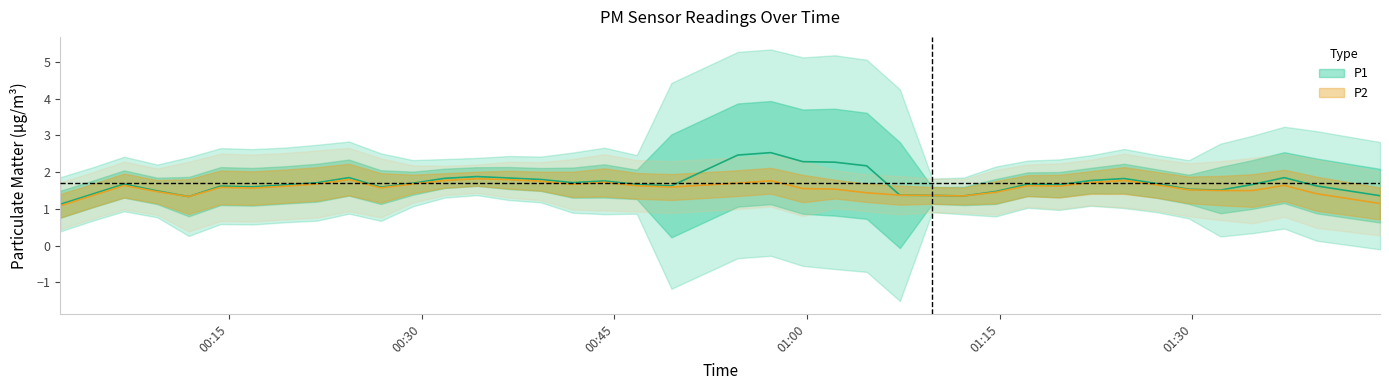

What is the average value of the P2 series?

1.6